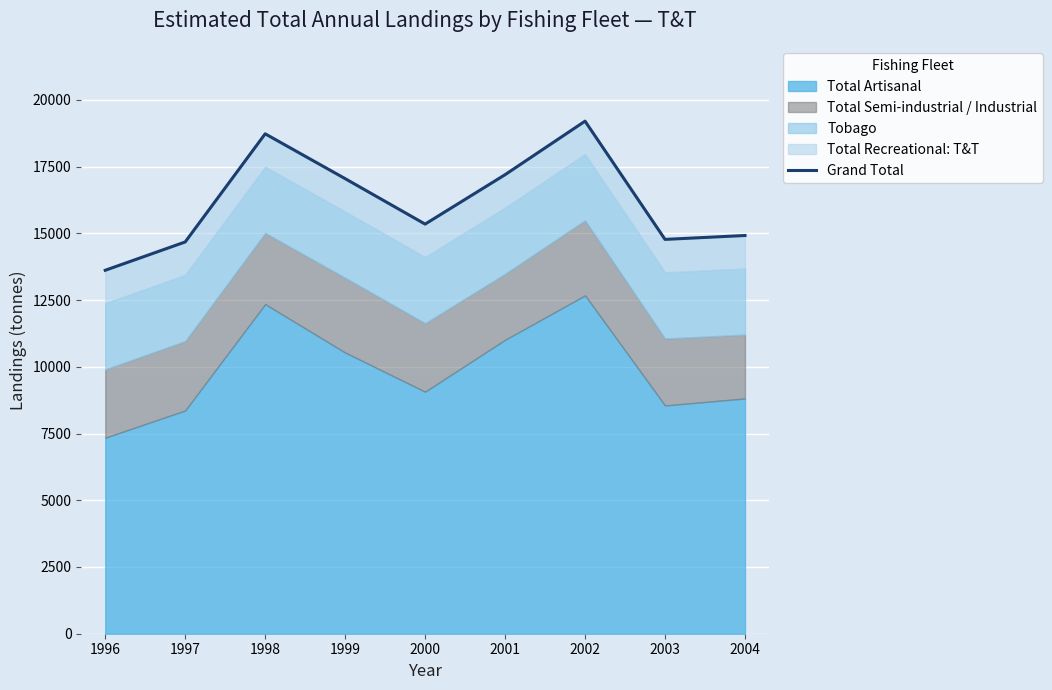

What is the value of the 2nd point from the left?

14676